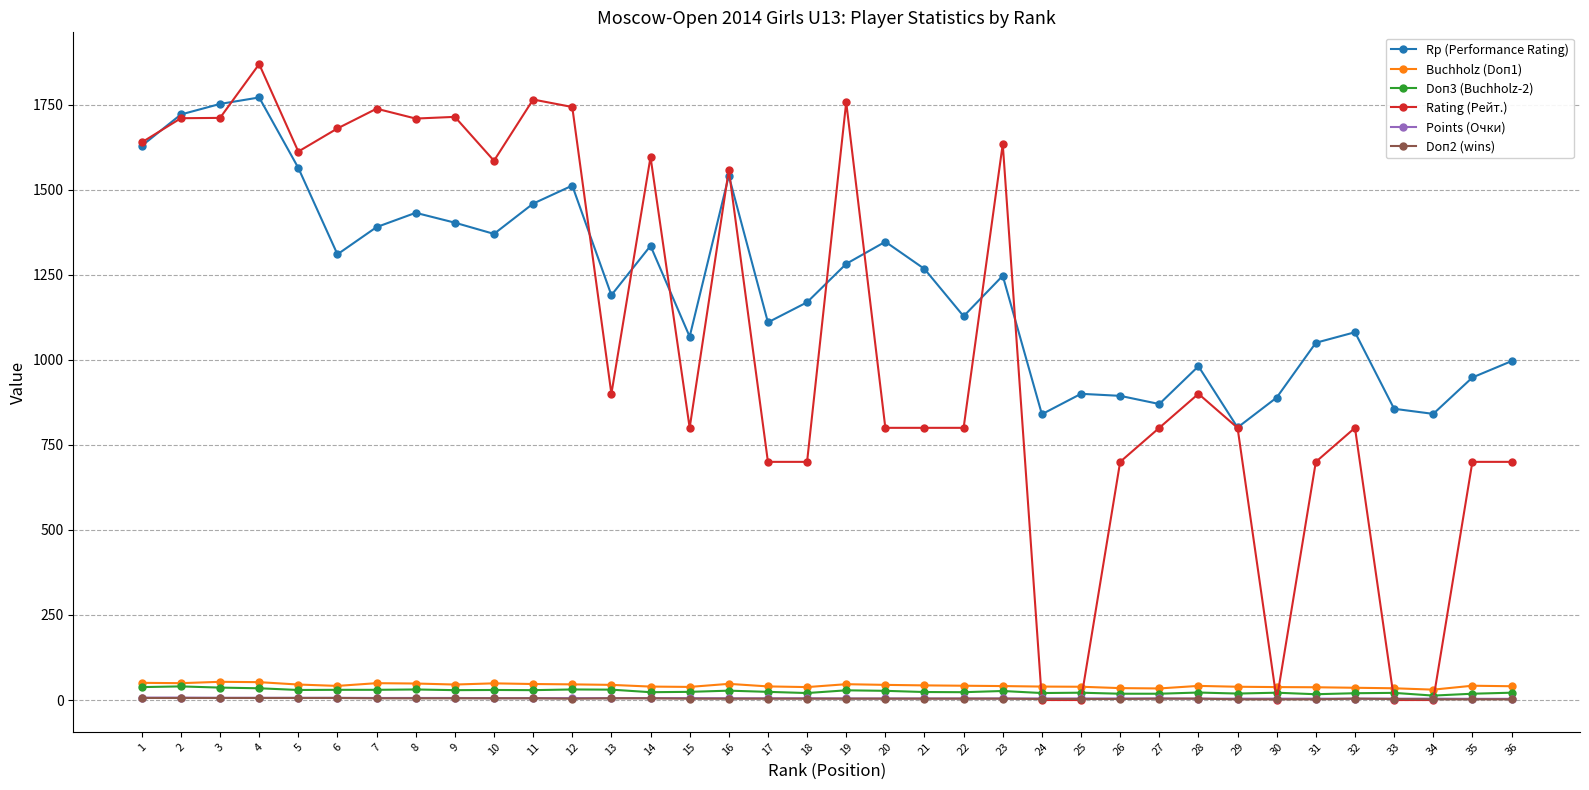

What is the value of the Rp (Performance Rating) point at the 36th from the left?

996.0